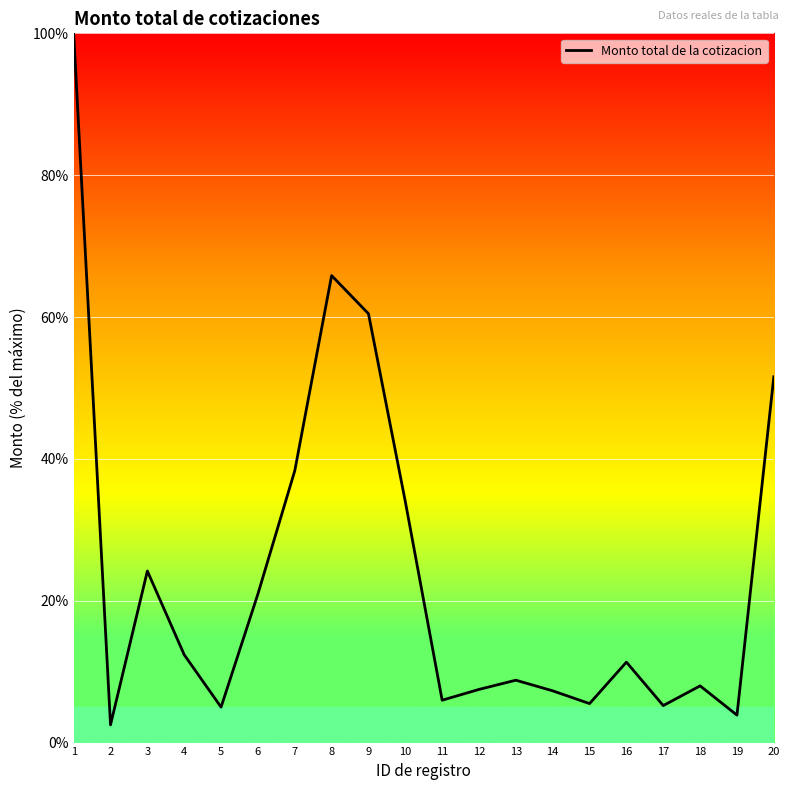

What is the smallest value displayed?

2.5